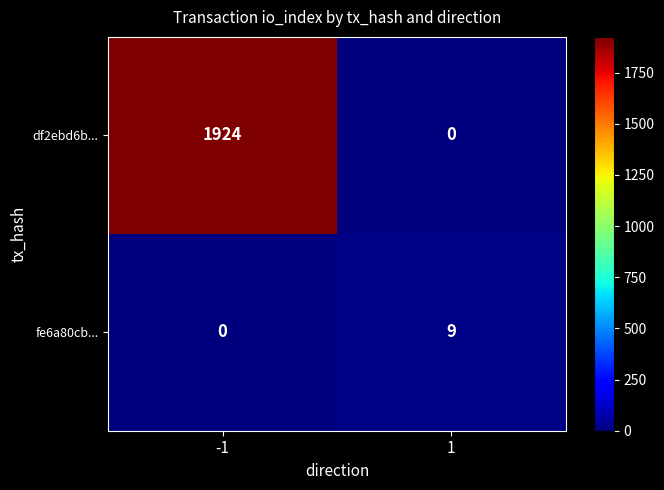

The value of df2ebd6b... at -1 is 3286. True or false?

False